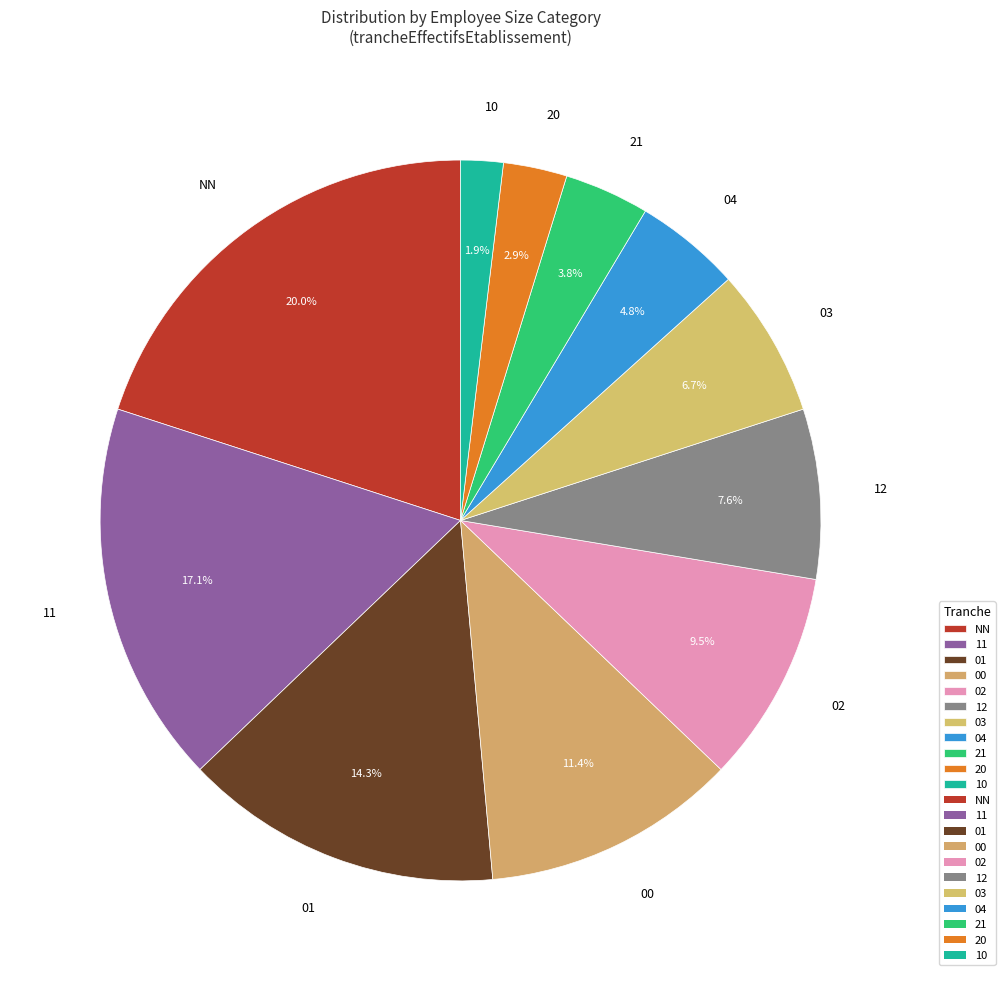

What percentage is the 20 slice, to the nearest percent?

3%